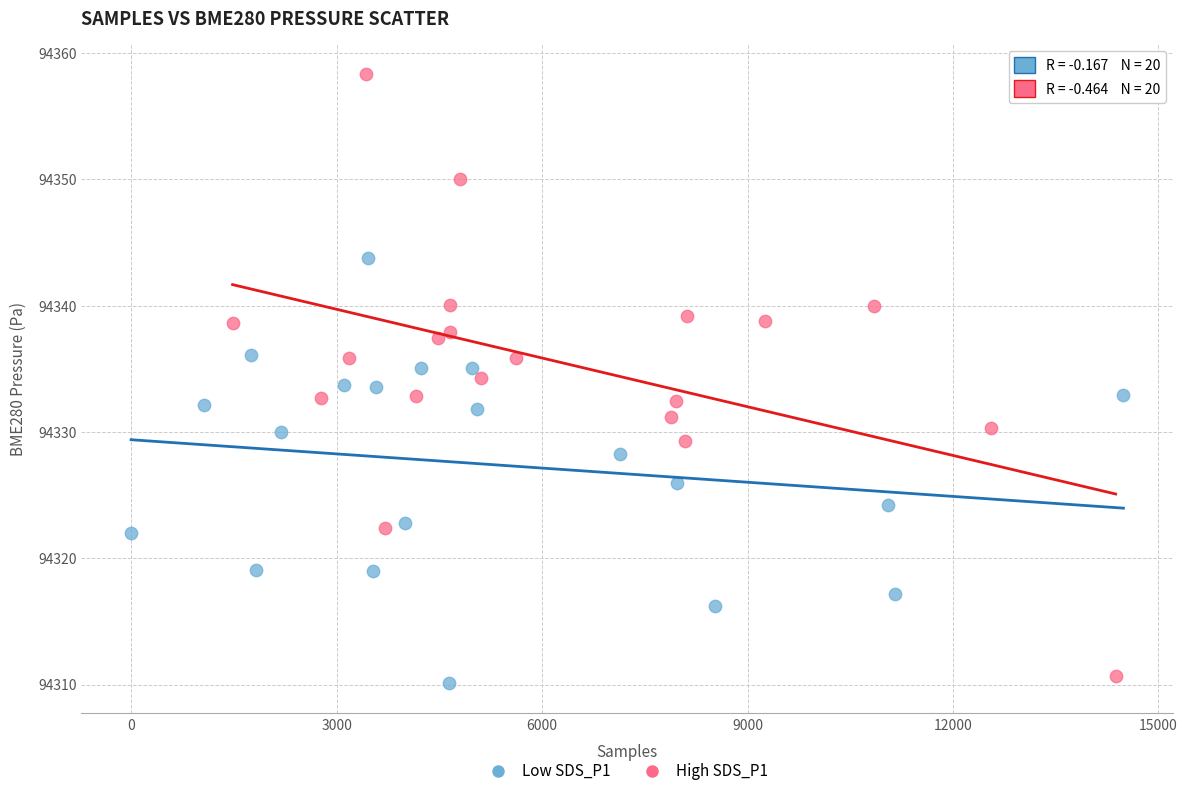

Which series has the widest spread of Y values?

High SDS_P1